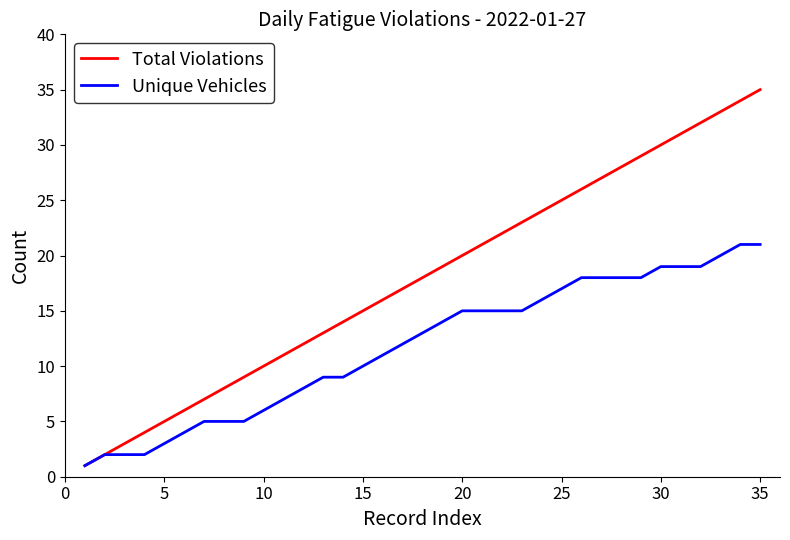

What is the maximum value for Unique Vehicles?

21